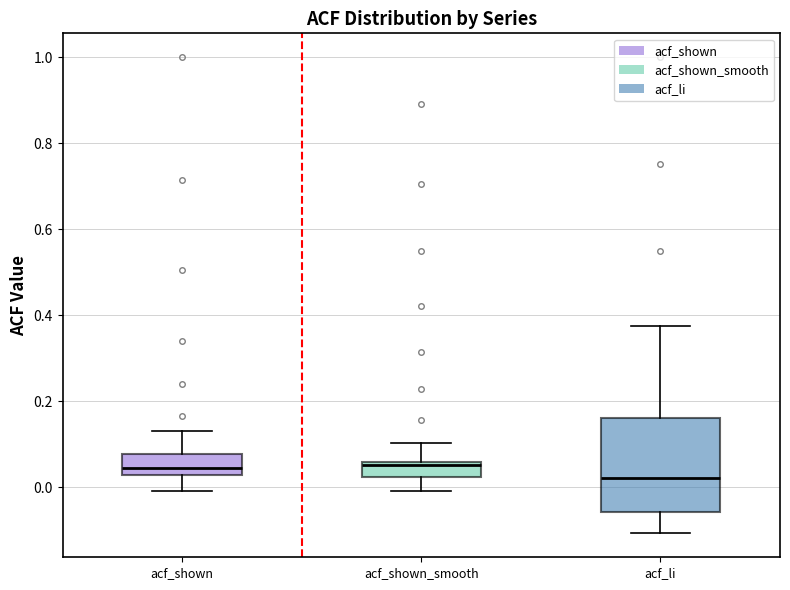

Which box has the lowest median line?

acf_li